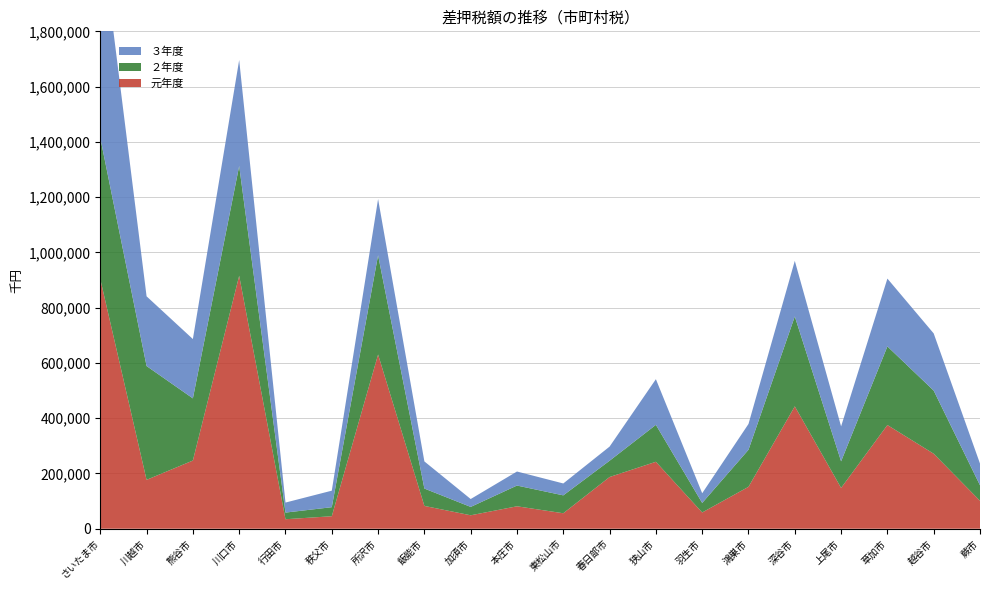

Reading left to right, extract all data points from this chart.

元年度: 903773	176928	246797	915474	34378	45242	630523	82578	48676	81233	56022	187158	242298	58865	151657	442930	147716	375300	271433	101144
２年度: 510895	411846	224930	397231	24051	32716	359042	62851	30272	75060	64746	58905	133623	34469	134109	325229	96245	284492	228451	56045
３年度: 764655	252294	214714	383631	36287	59770	203519	98170	28553	50787	43071	51187	165267	35126	93376	201273	126454	245448	206879	78648